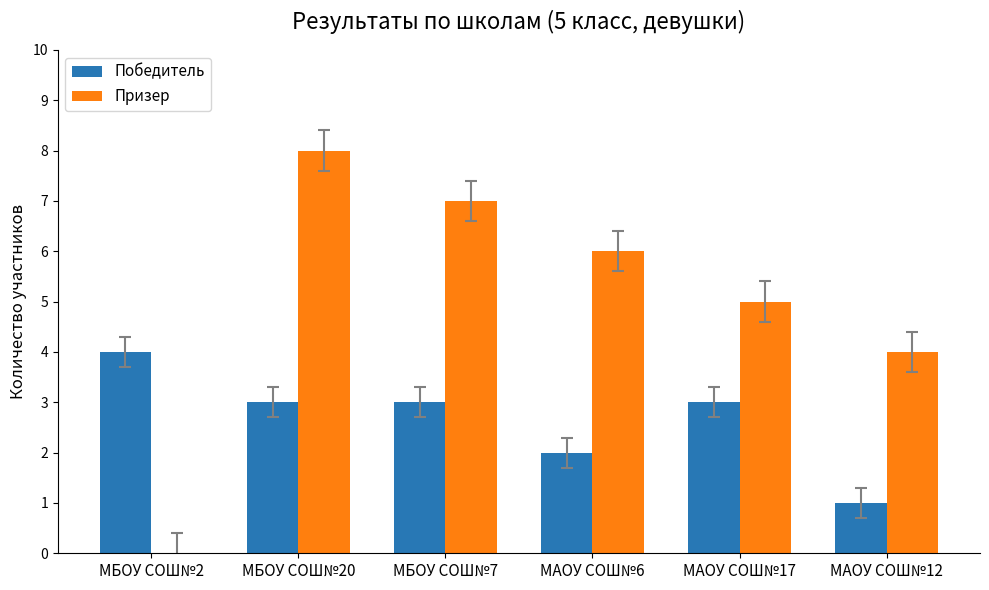

At which category does the chart reach its peak across all series?

МБОУ СОШ№20